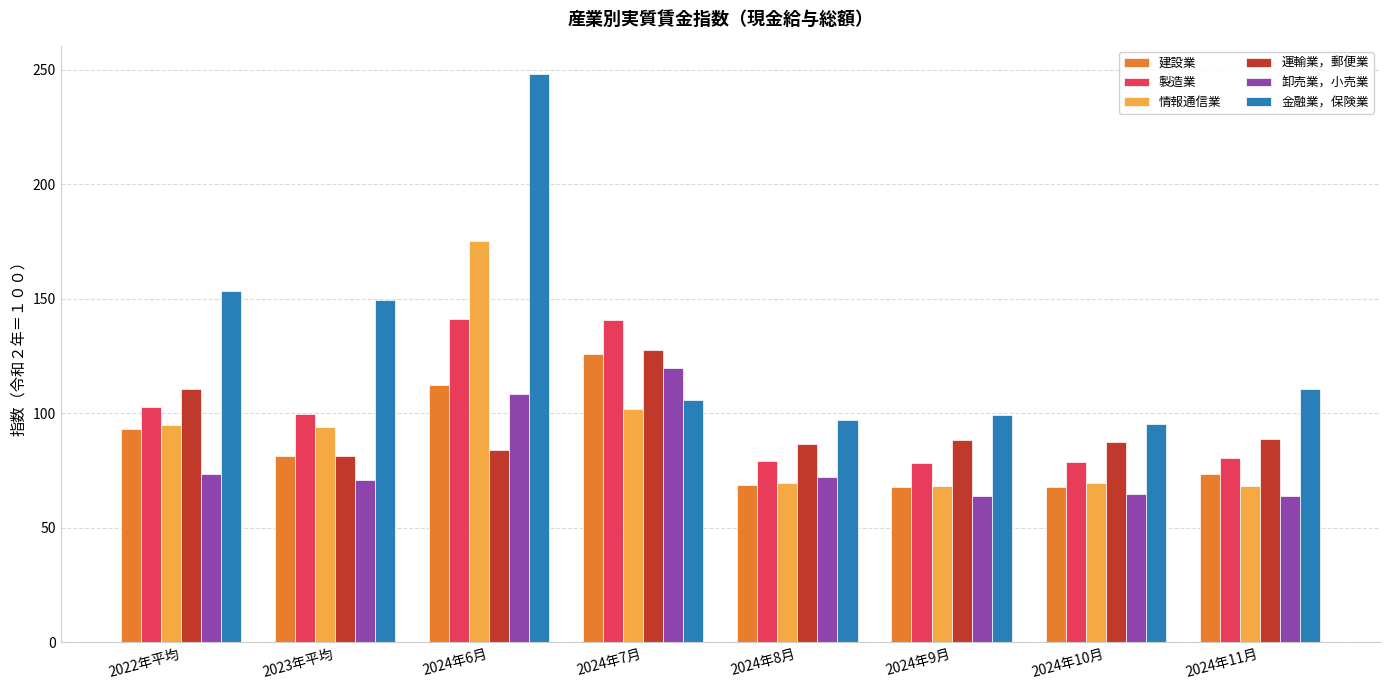

Does the chart contain any negative values?

No